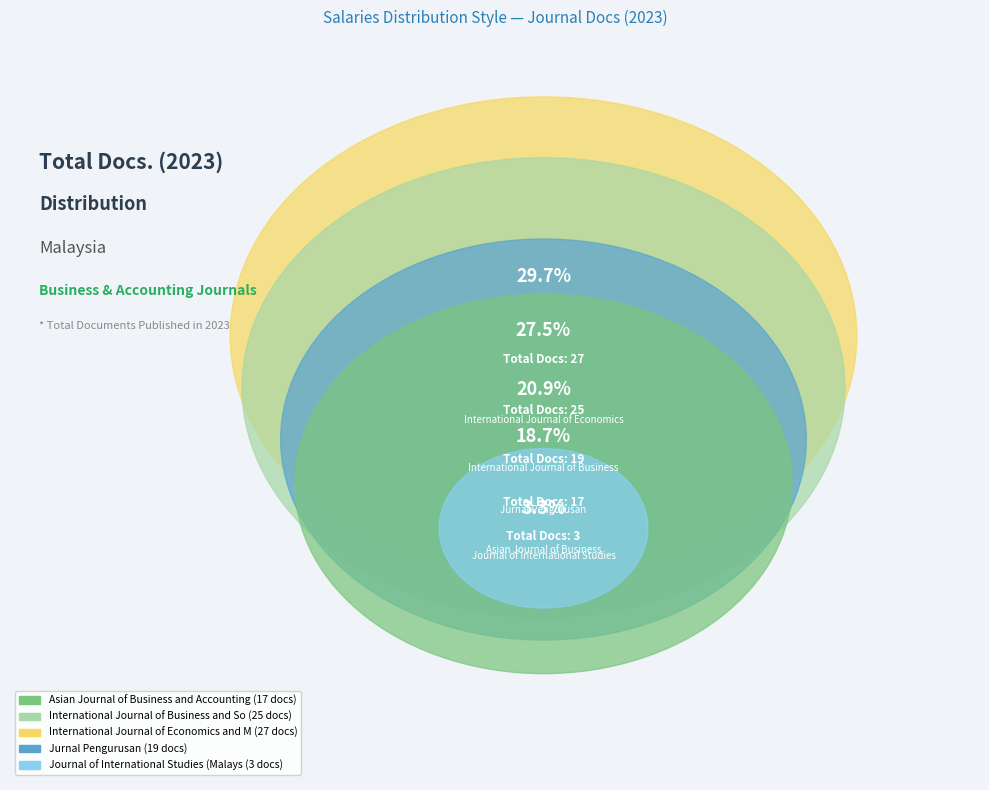

What is the total percentage of International Journal of Economics and Management and Asian Journal of Business and Accounting?

48.4%